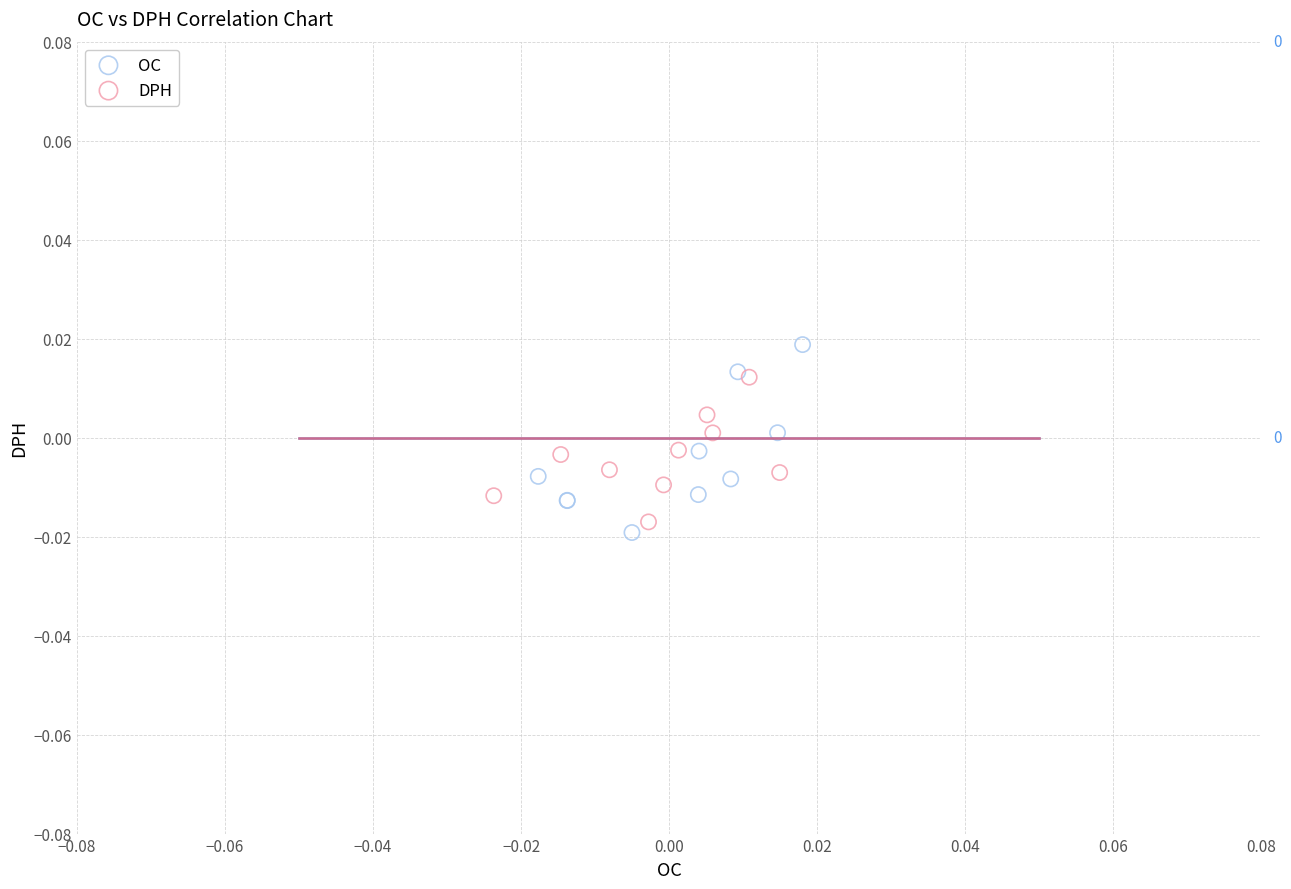

Which series contains the highest Y value?

OC